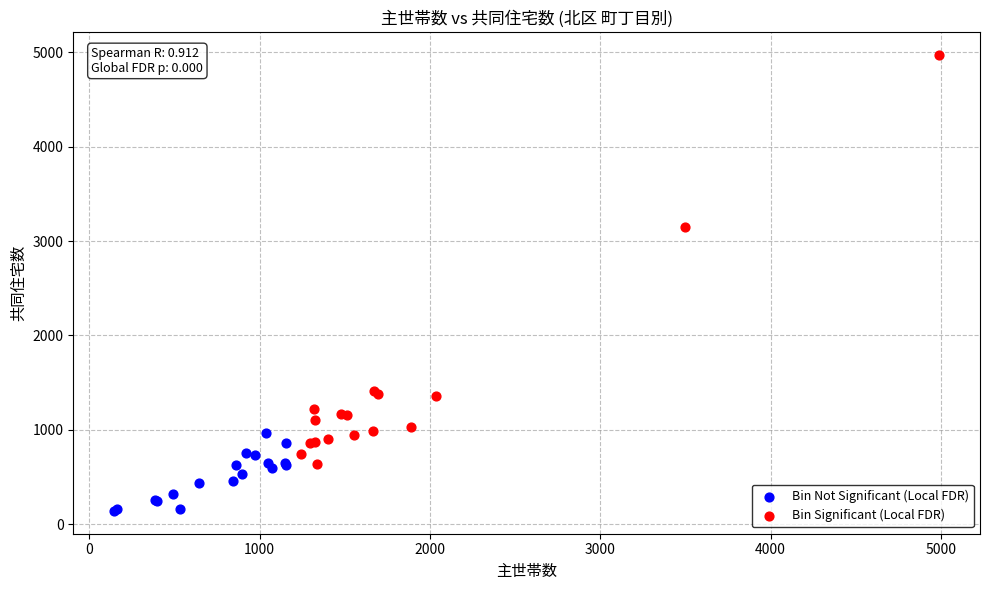

Which series contains the highest Y value?

Bin Significant (Local FDR)